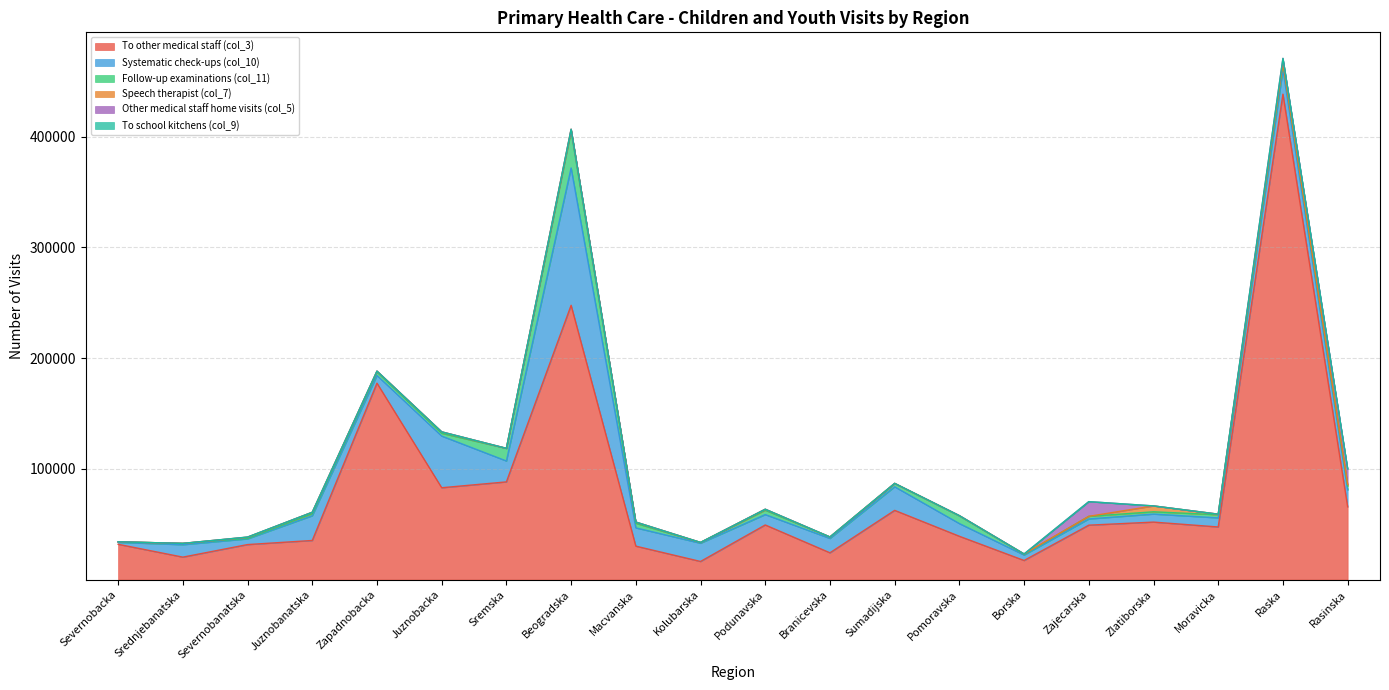

What is the label of the 1st point from the left?

Severnobacka